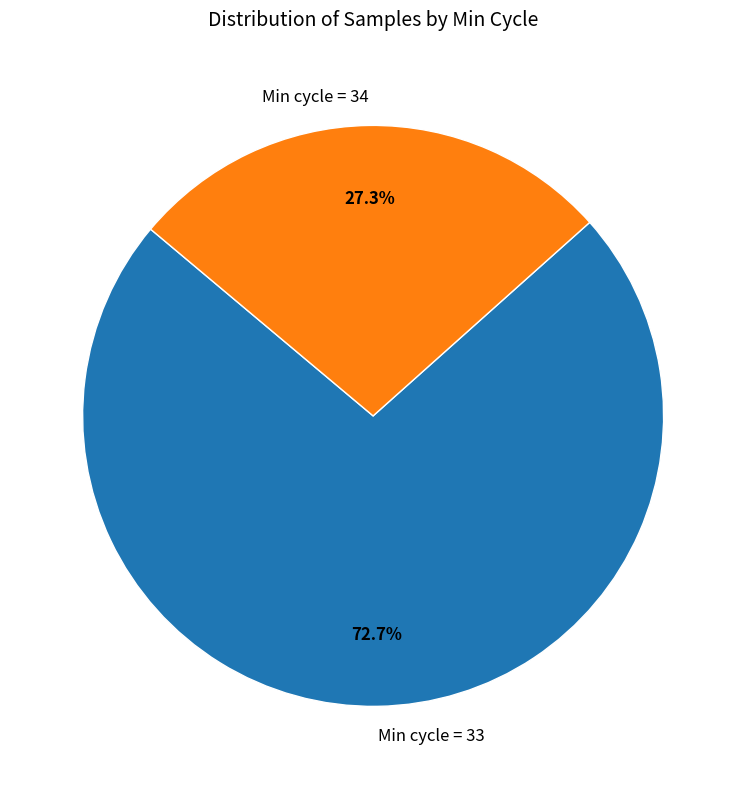

Is there any slice that represents more than half of the pie?

Yes